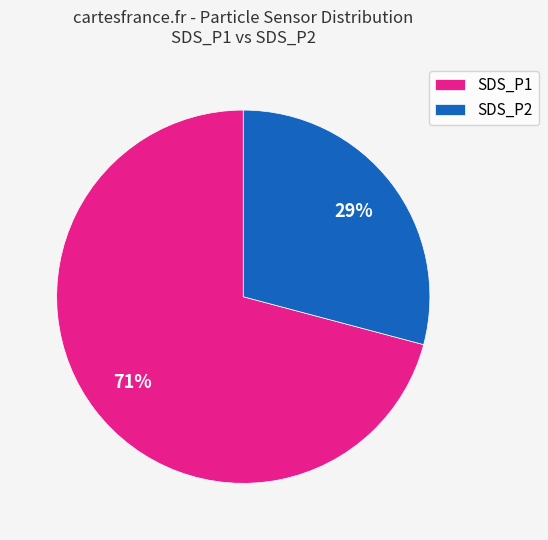

What is the largest slice in the pie chart?

SDS_P1